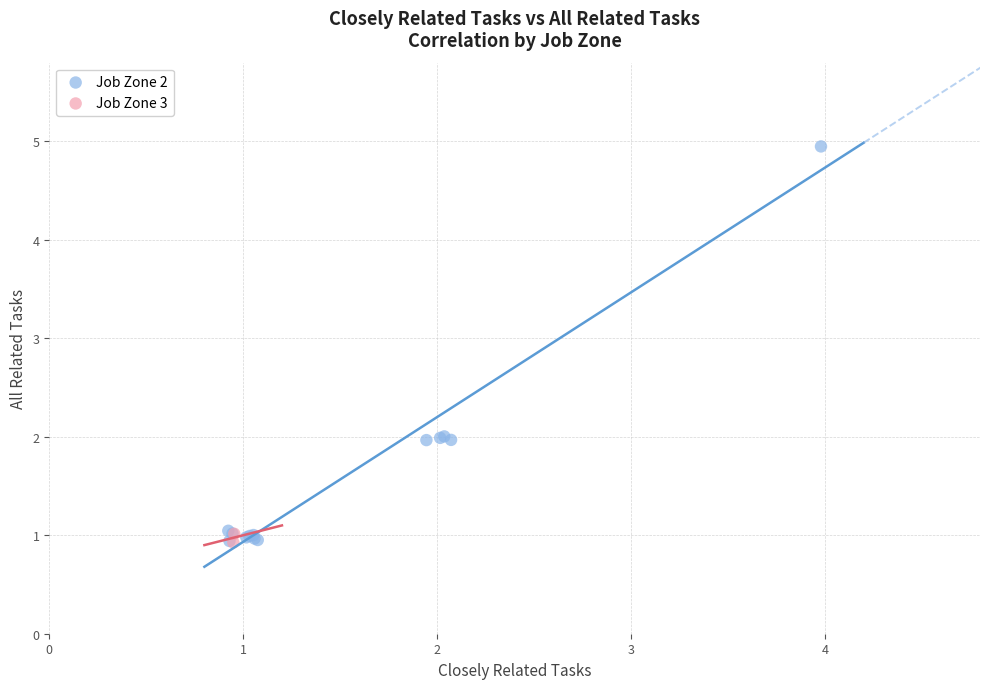

What are all the series names shown in the legend?

Job Zone 2, Job Zone 3